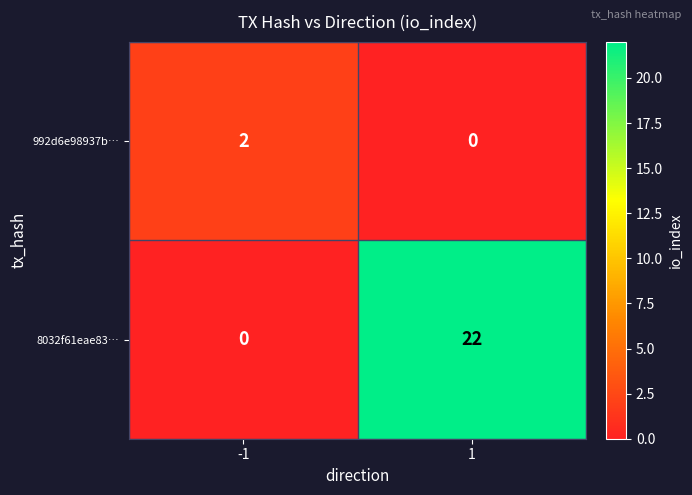

What is the highest value of the 8032f61eae83… series?

22